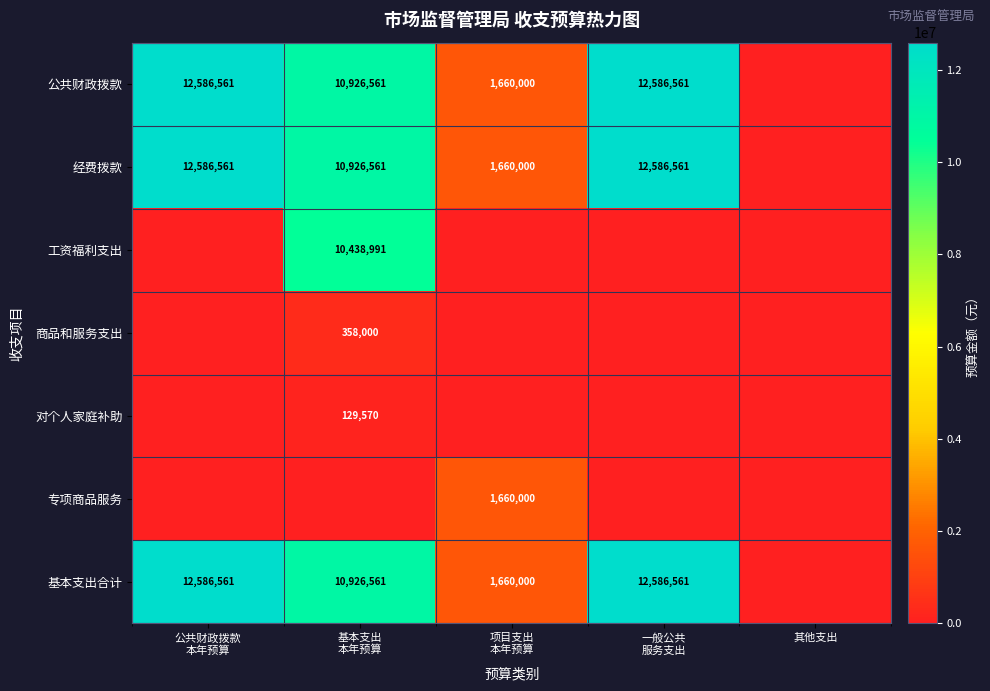

How many values in the 专项商品服务 series exceed 0?

1